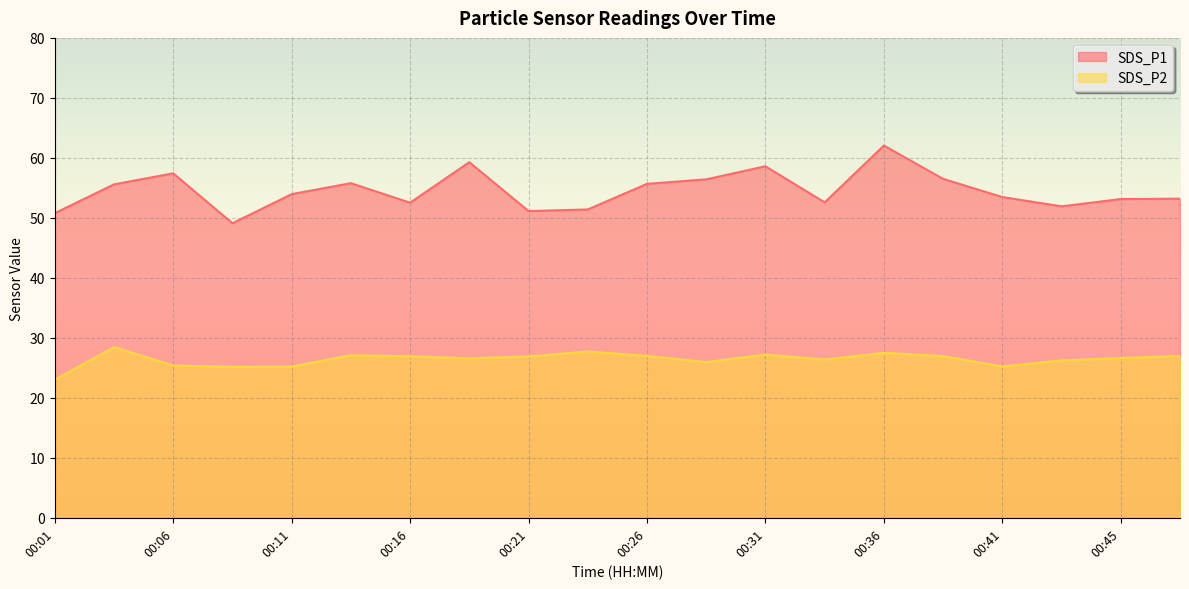

Is it true that SDS_P1 equals 72.5 at 00:33?

False